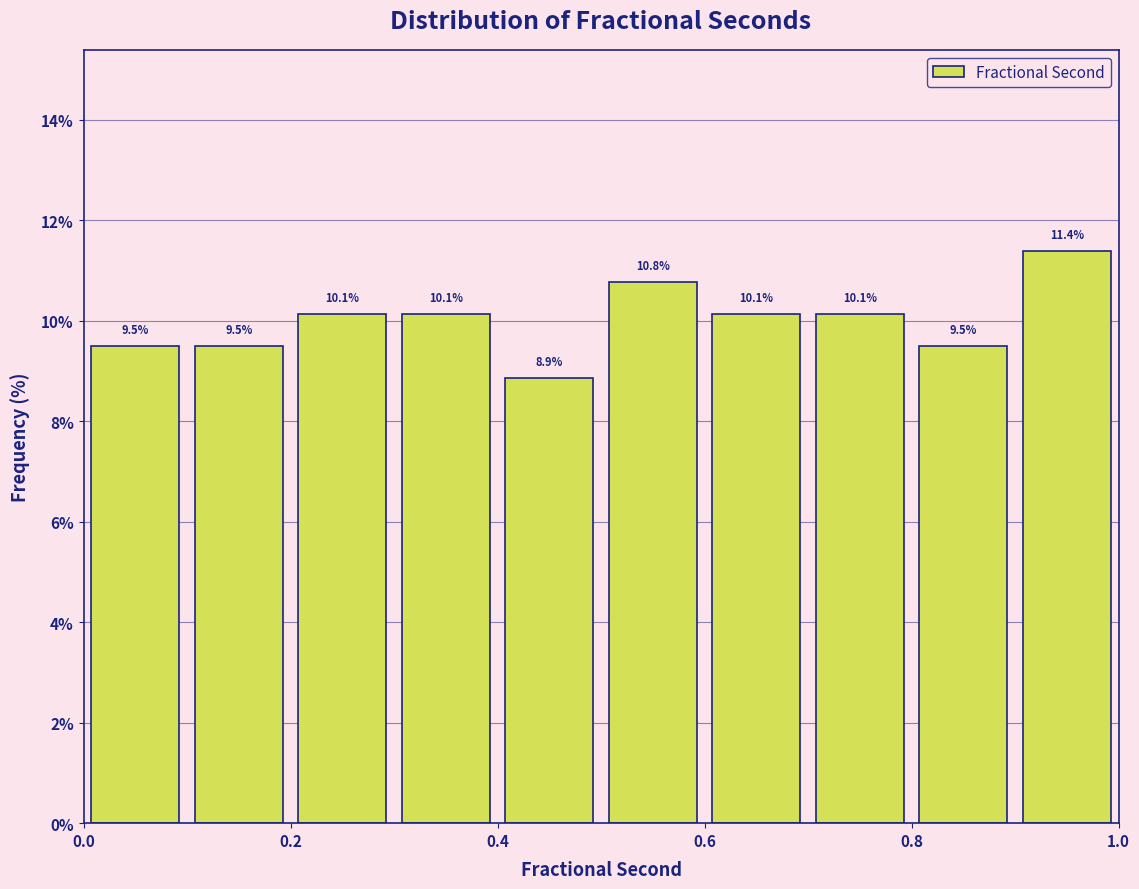

Reading left to right, transcribe this chart: for each bar, give the range it covers on the x-axis and its height.

0.0 to 0.1: 9.5
0.1 to 0.2: 9.5
0.2 to 0.3: 10.1
0.3 to 0.4: 10.1
0.4 to 0.5: 8.9
0.5 to 0.6: 10.8
0.6 to 0.7: 10.1
0.7 to 0.8: 10.1
0.8 to 0.9: 9.5
0.9 to 1.0: 11.4